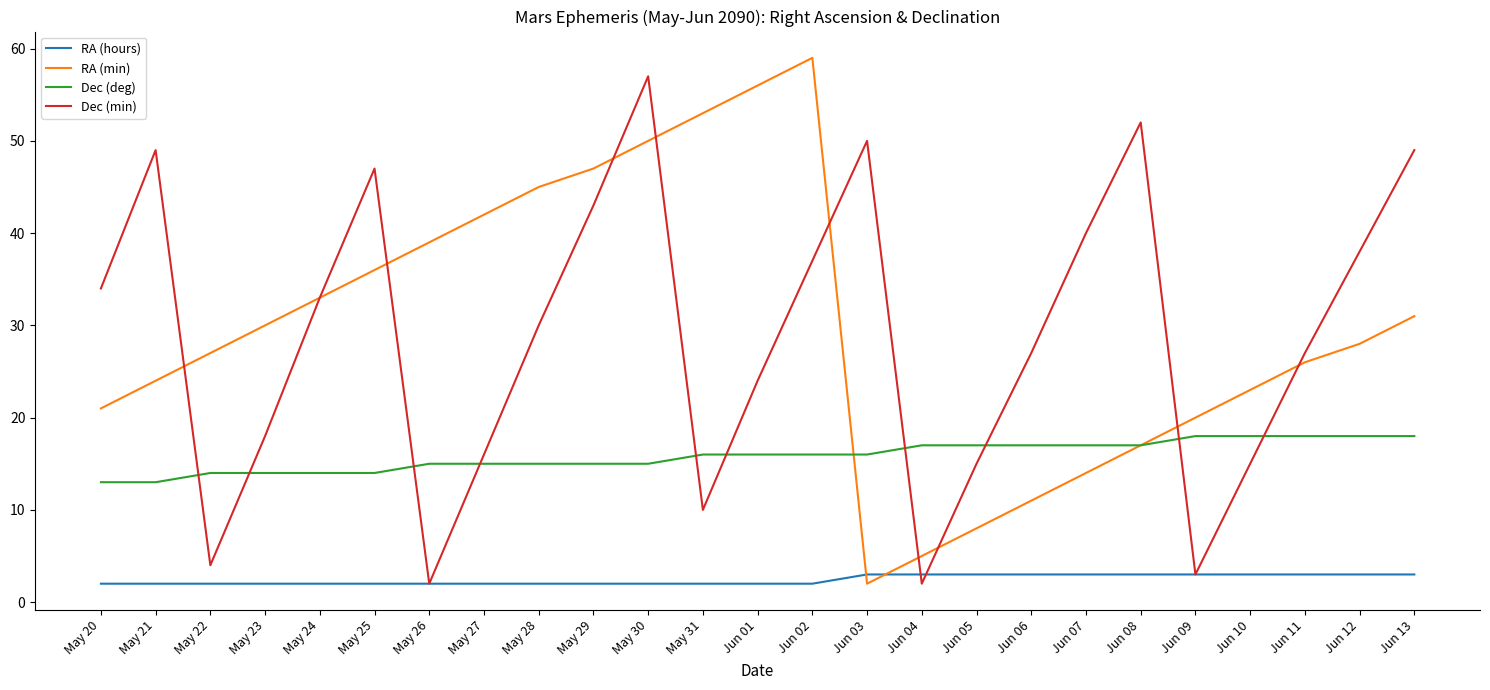

Which series has the largest range (max minus min)?

RA (min)